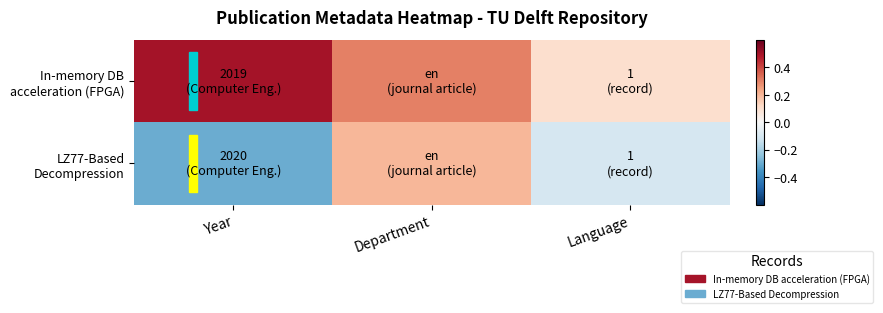

Rank the series at Language from highest to lowest value.

In-memory DB acceleration (FPGA), LZ77-Based Decompression